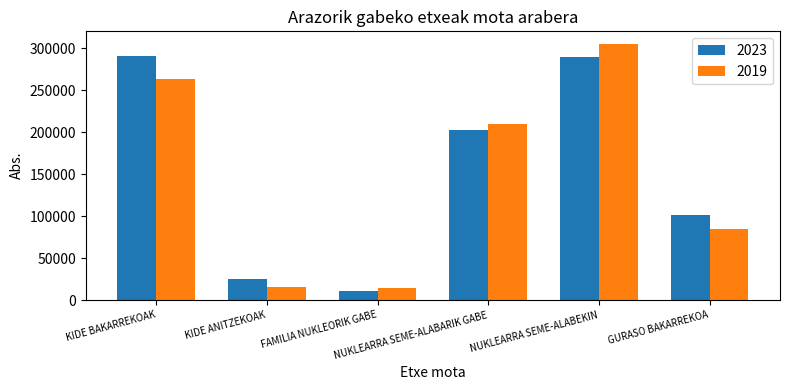

How many data points in 2019 are less than 209828?

3